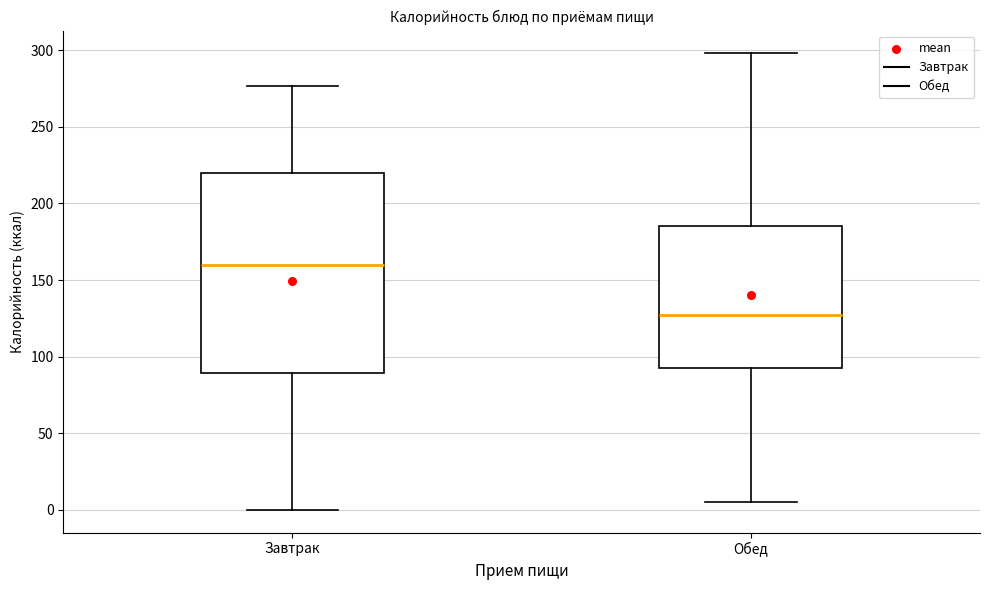

Which box has the lowest median line?

Обед